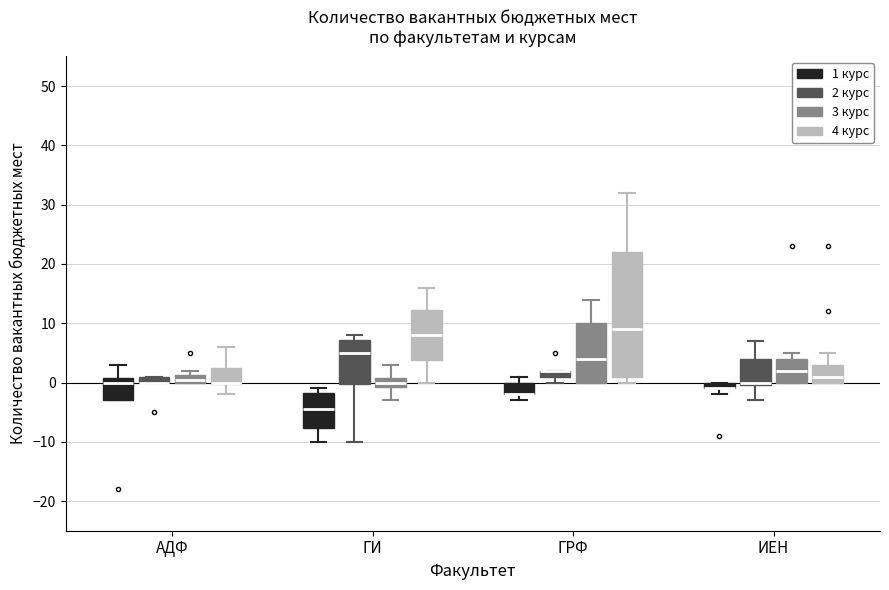

Where does the median line of the box for ГРФ (3 курс) sit on the y-axis? The values are not printed on the chart, so give them approximately, as read against the axis.

4